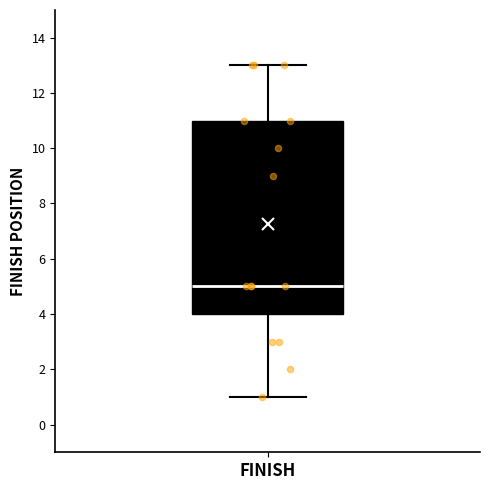

Read this box plot against the y-axis: the position of the median line, the range covered by the box, and the ends of both whiskers. The values are not printed on the chart, so give them approximately, as read against the axis.

median 5, box 4 to 11, whiskers 1 to 13